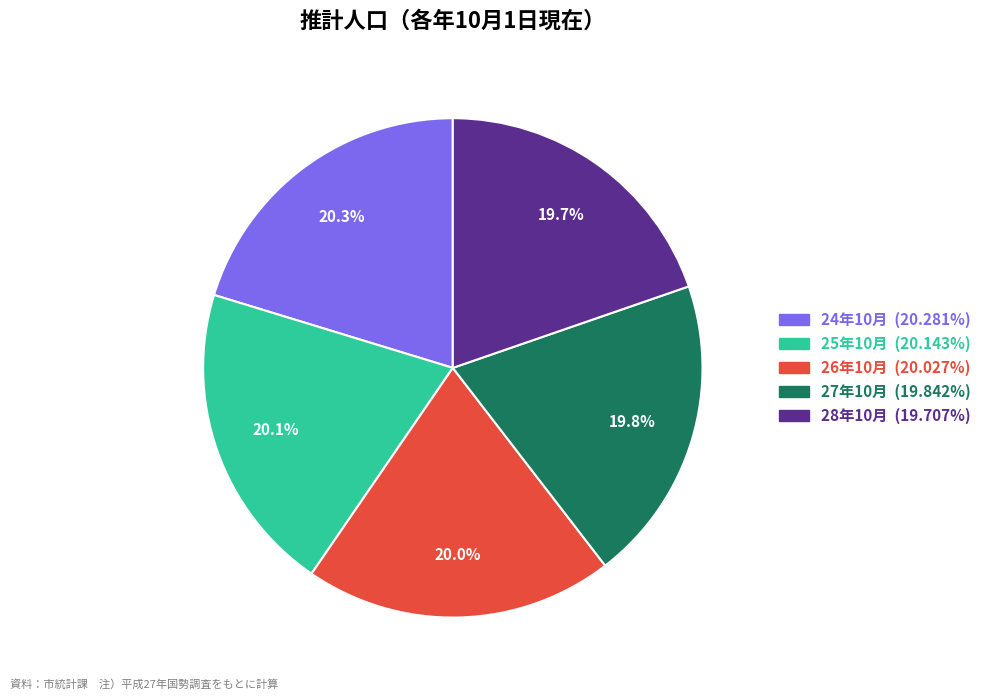

The 24年10月 slice represents 27% of the pie. True or false?

False